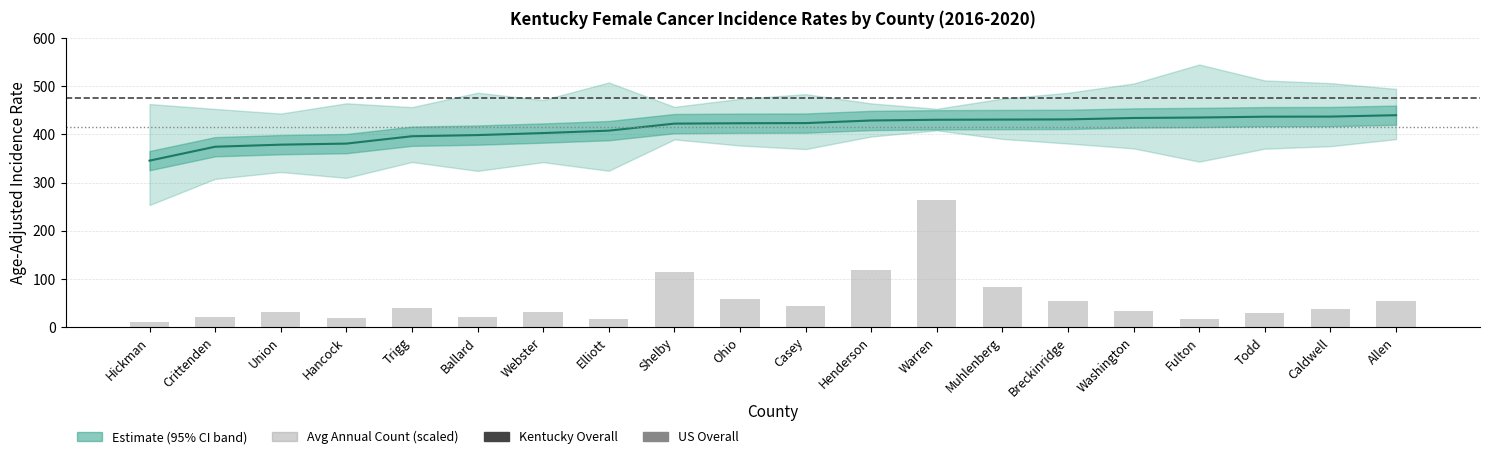

Is the value of Avg Annual Count at Todd greater than the value of Age-Adjusted Rate at Ohio?

No